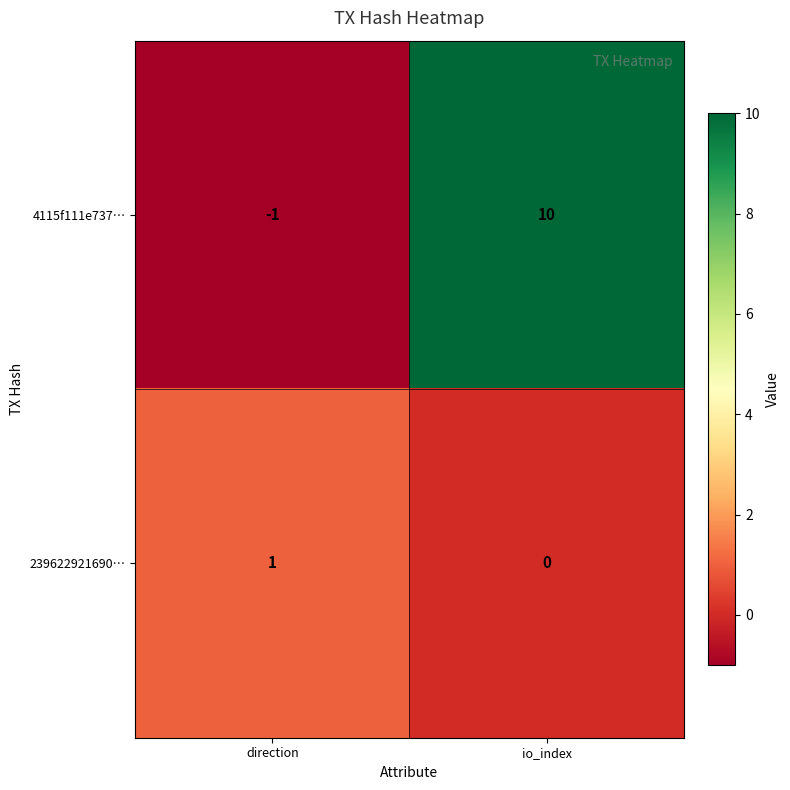

What is the difference between the highest and lowest values at io_index?

10